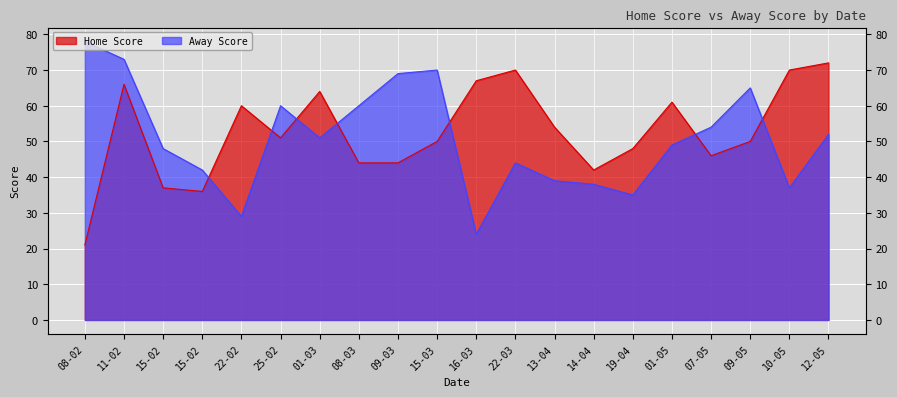

Which series has the largest total across all categories?

Home Score